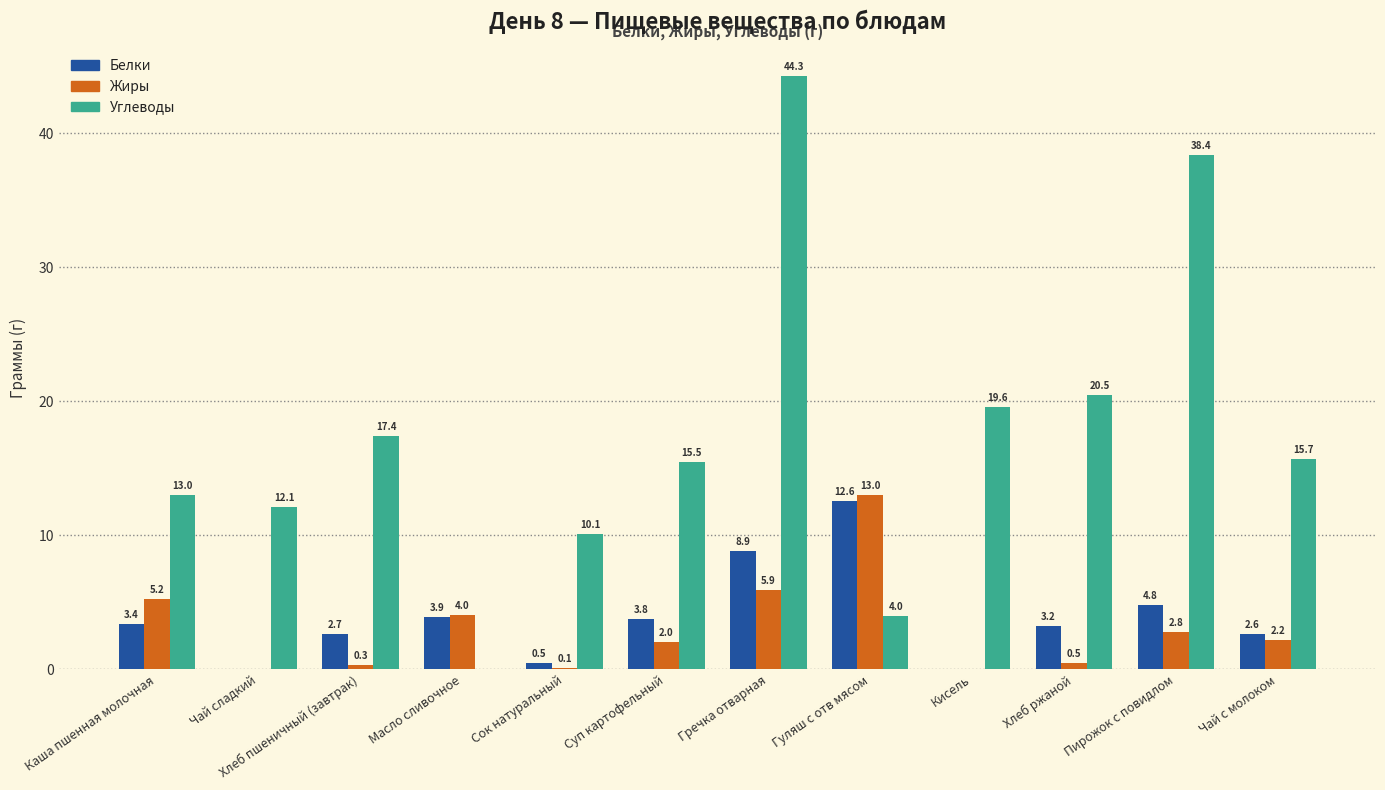

Where is Углеводы nearest to the value 22?

Хлеб ржаной